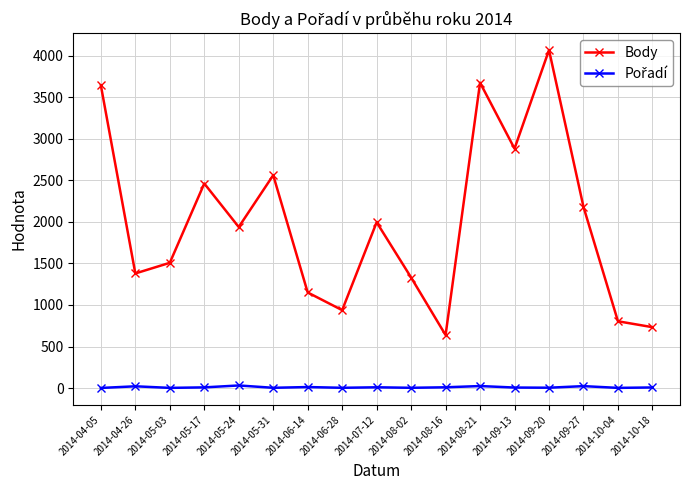

What is the label of the 4th point from the right?

2014-09-20